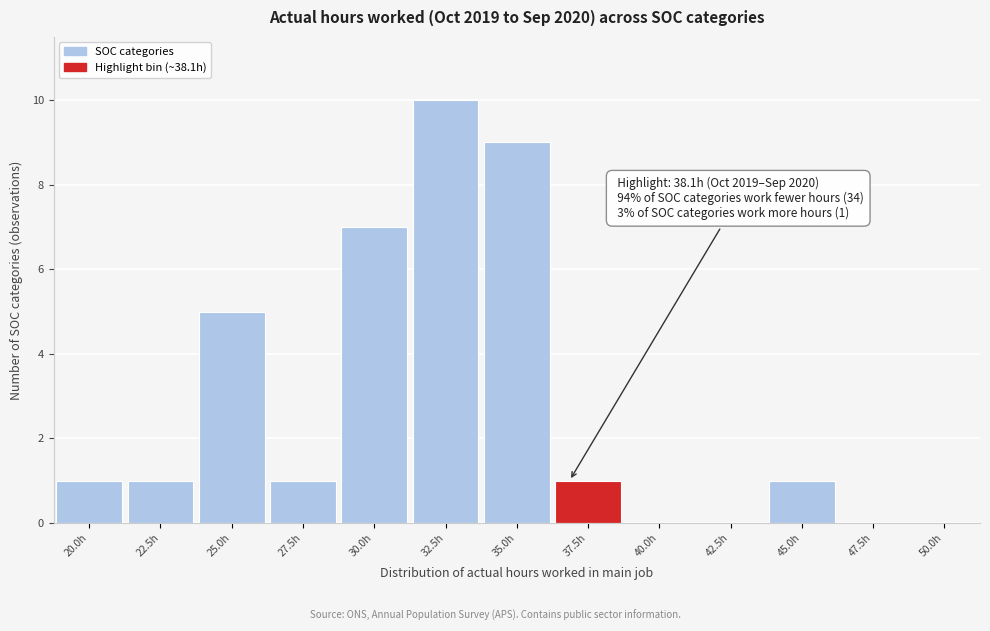

Reading left to right, list all the values displayed in this chart.

20.0h=1	22.5h=1	25.0h=5	27.5h=1	30.0h=7	32.5h=10	35.0h=9	37.5h=1	40.0h=0	42.5h=0	45.0h=1	47.5h=0	50.0h=0